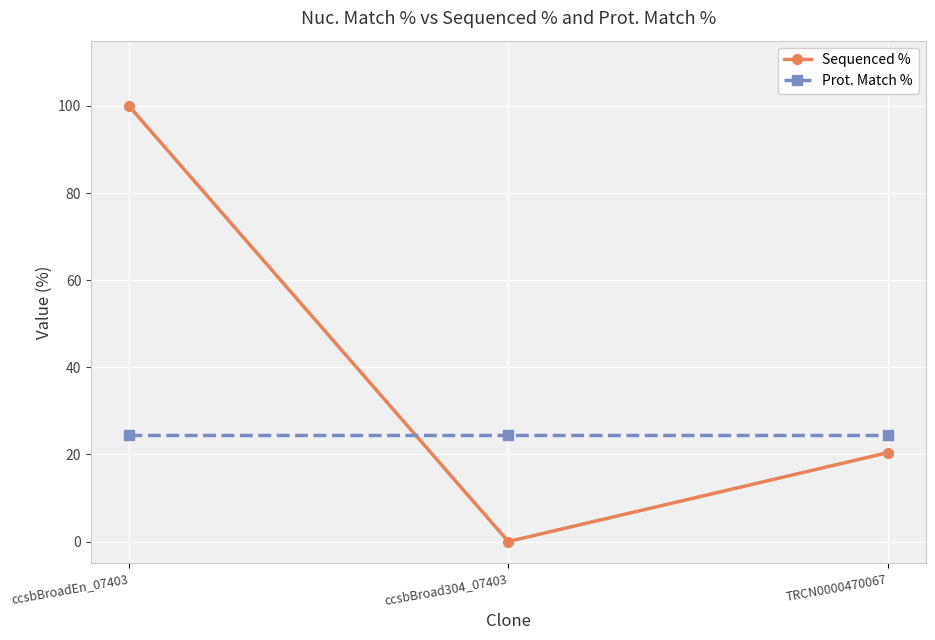

What is the minimum value for Prot. Match %?

24.5